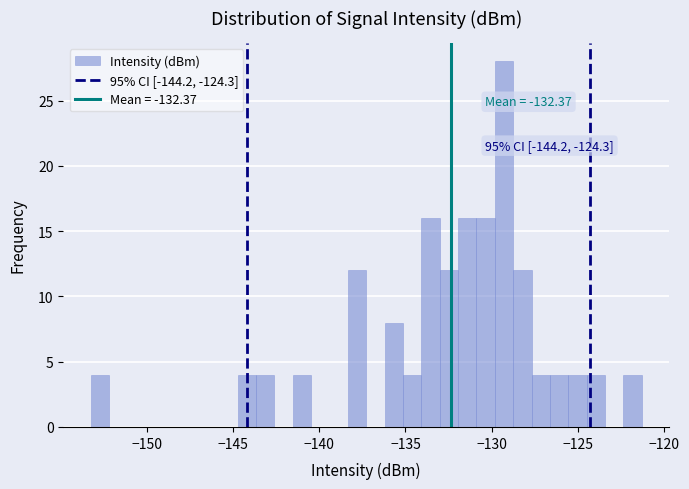

Read against the x-axis, roughly where is the centre of the tallest bar?

-129.5